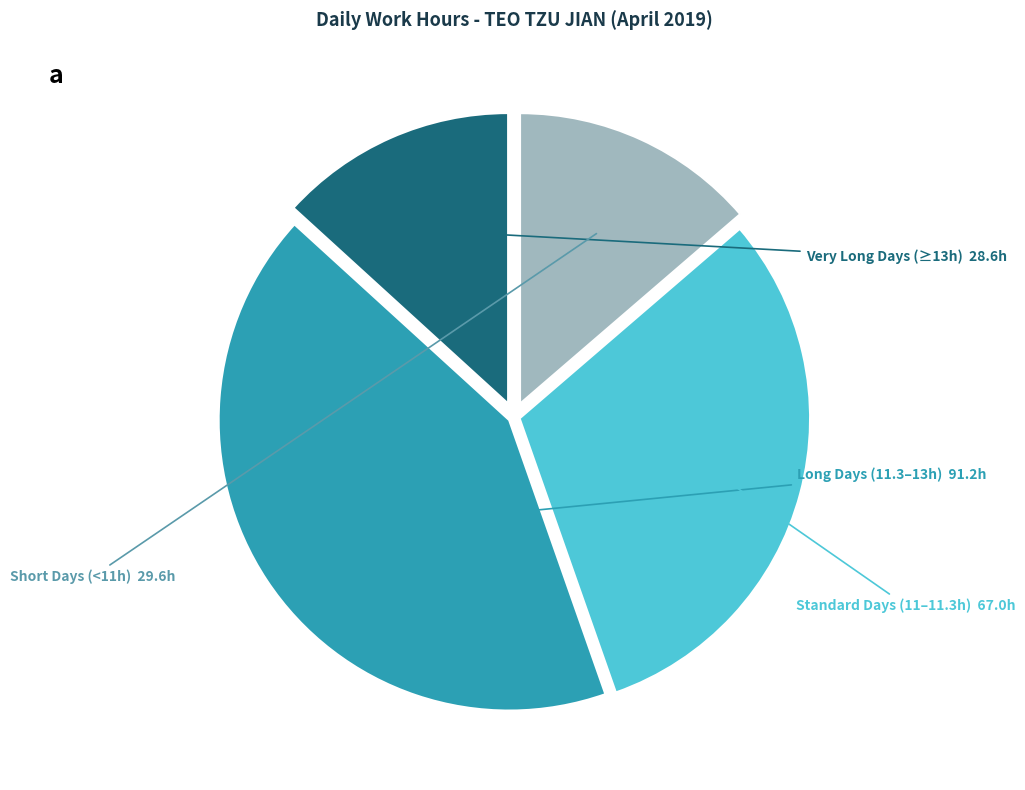

Is there a majority slice in this chart?

No